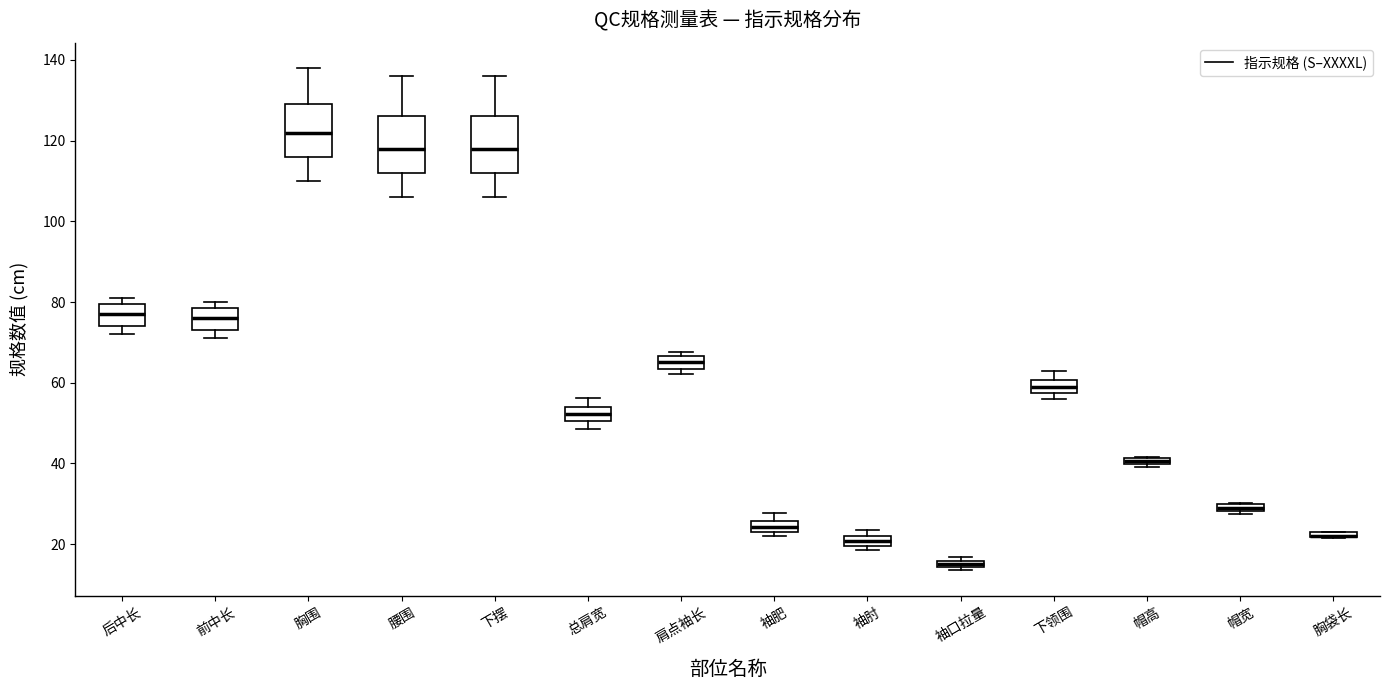

Where is the lower edge of the box for 袖口拉量 on the y-axis? The values are not printed on the chart, so give them approximately, as read against the axis.

14